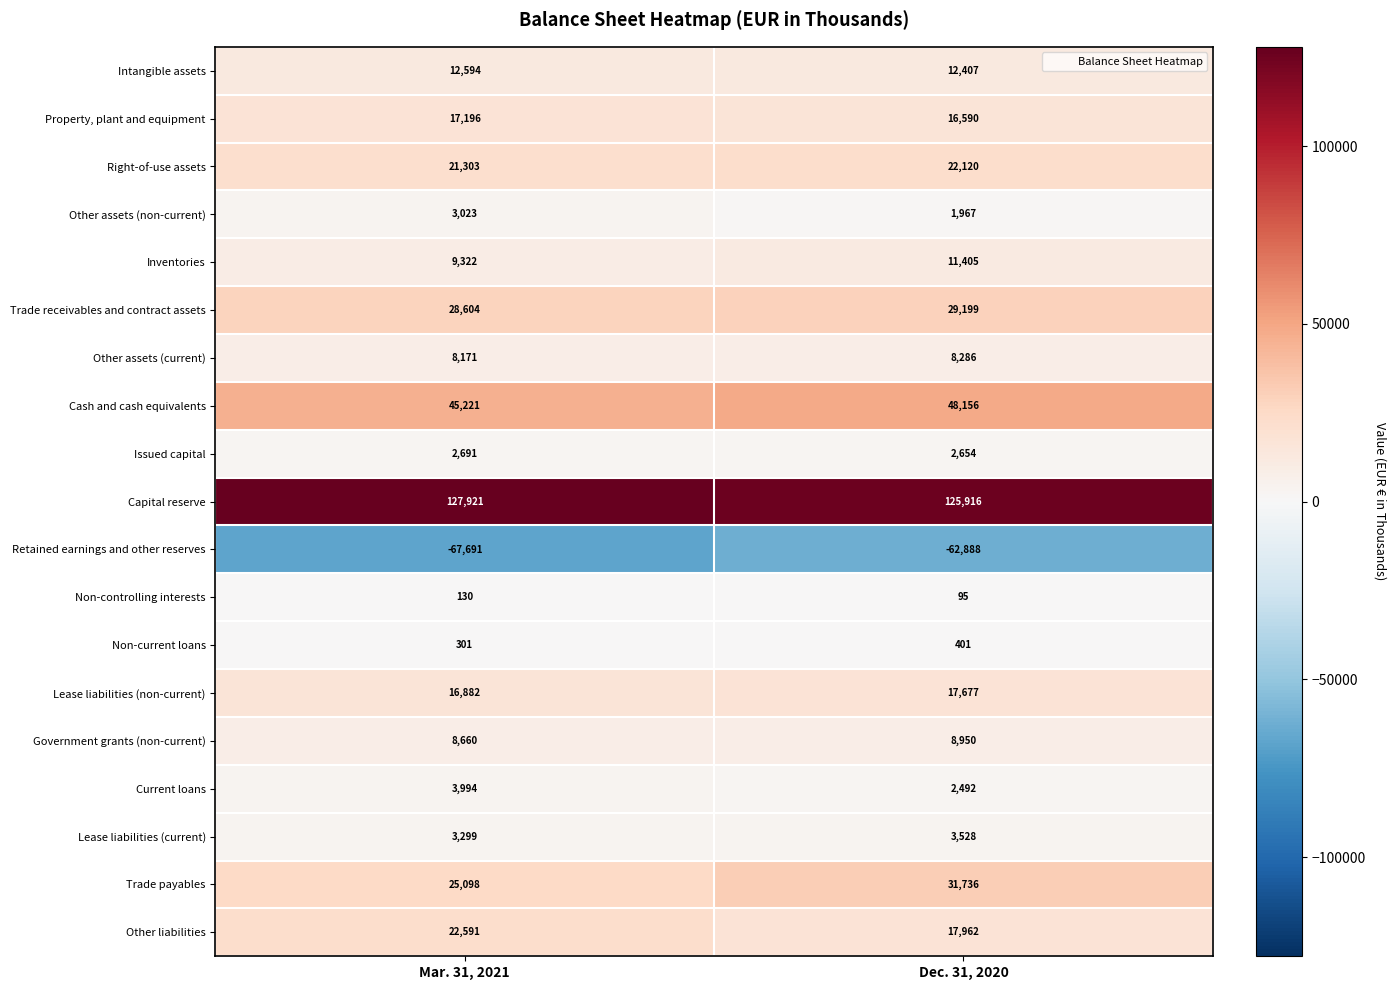

Which series has the widest spread of values?

Trade payables